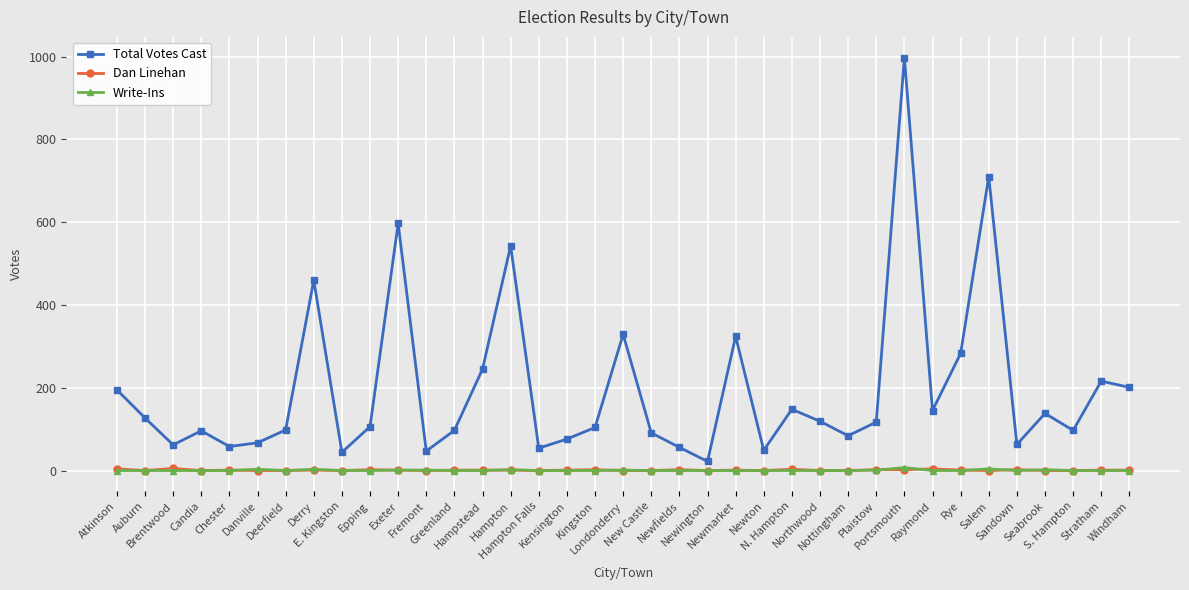

What is the average value of the Total Votes Cast series?

196